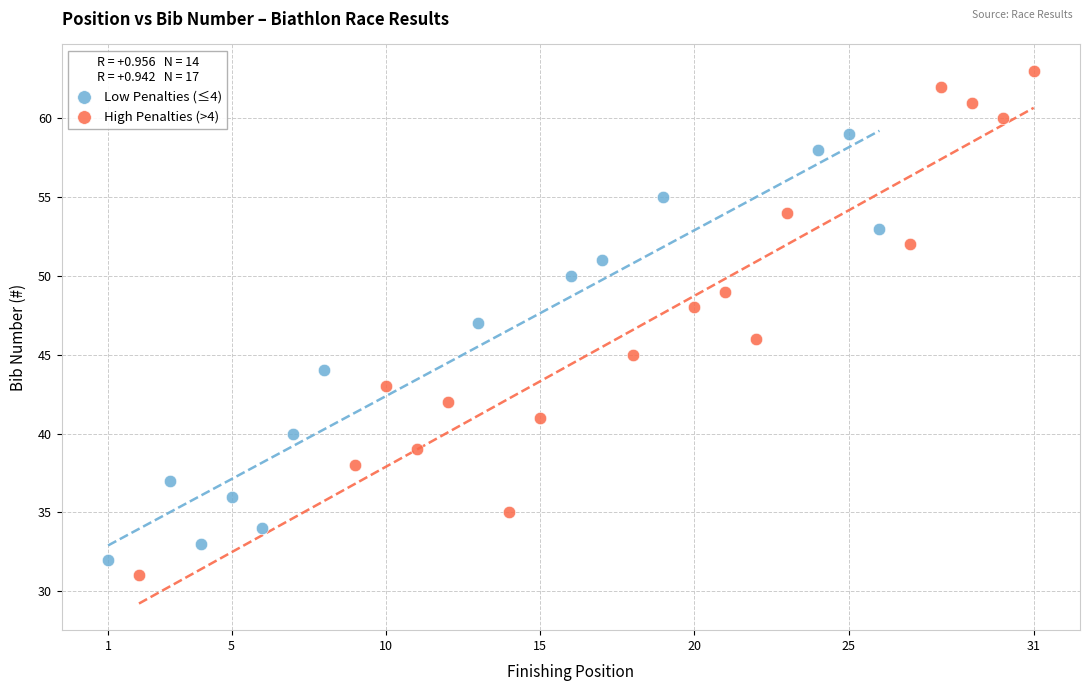

Which series has the largest Y range (max minus min)?

High Penalties (>4)